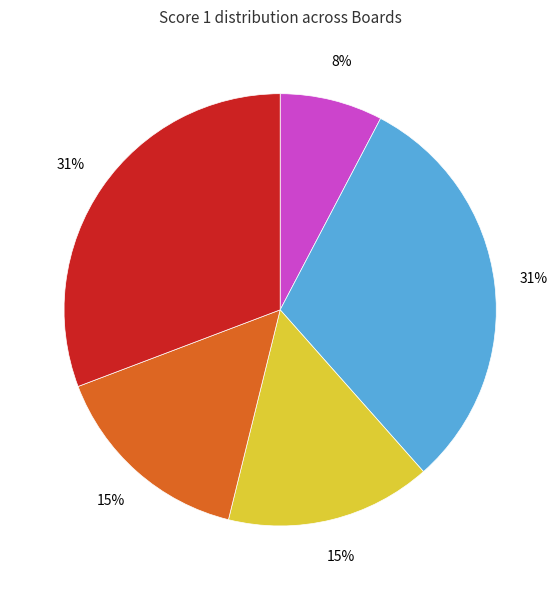

To the nearest percent, what is the difference between the largest and smallest slice percentages?

23%